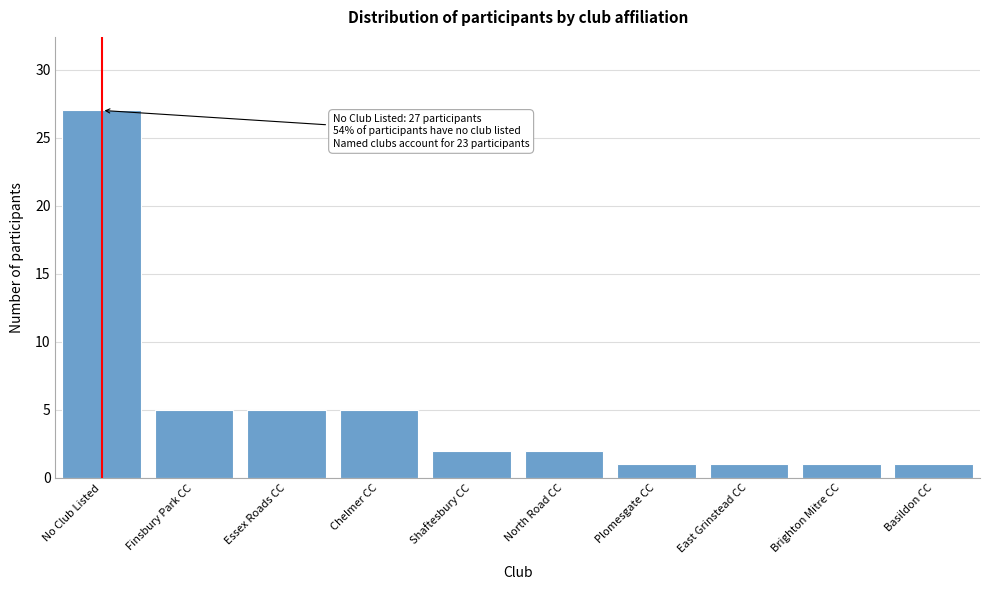

Reading left to right, list all the values displayed in this chart.

No Club Listed=27	Finsbury Park CC=5	Essex Roads CC=5	Chelmer CC=5	Shaftesbury CC=2	North Road CC=2	Plomesgate CC=1	East Grinstead CC=1	Brighton Mitre CC=1	Basildon CC=1